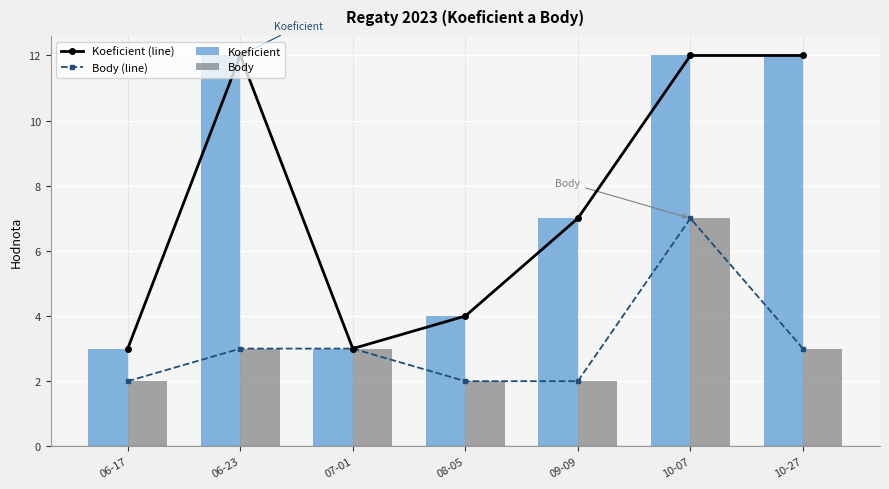

What are all the series names shown in the legend?

Koeficient (line), Body (line), Koeficient, Body